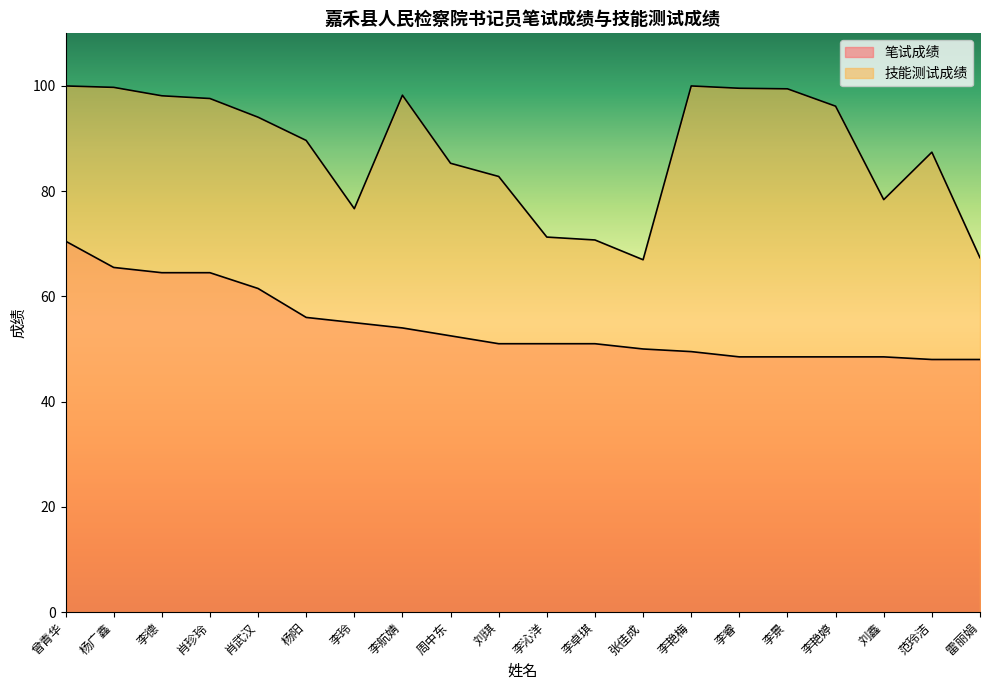

Does the chart have visible grid lines?

No